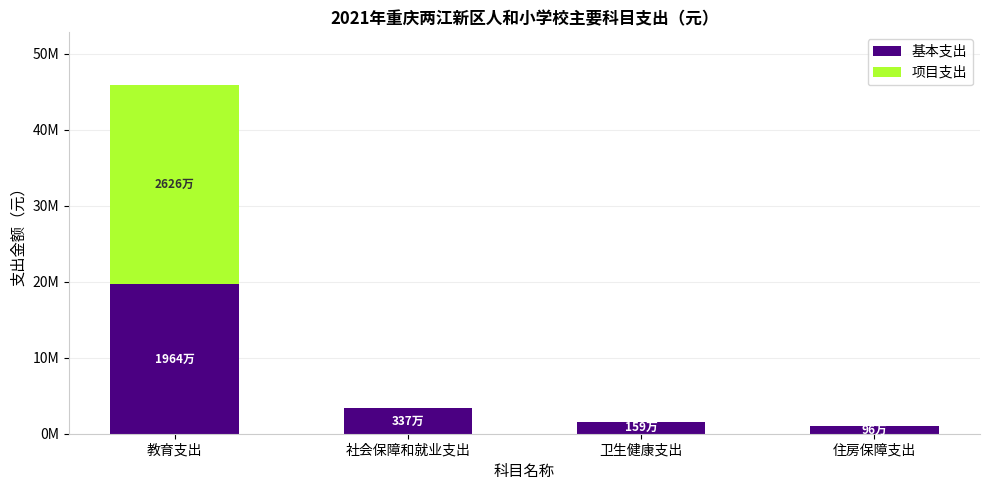

Is it true that 基本支出 equals 9925667.6 at 教育支出?

False